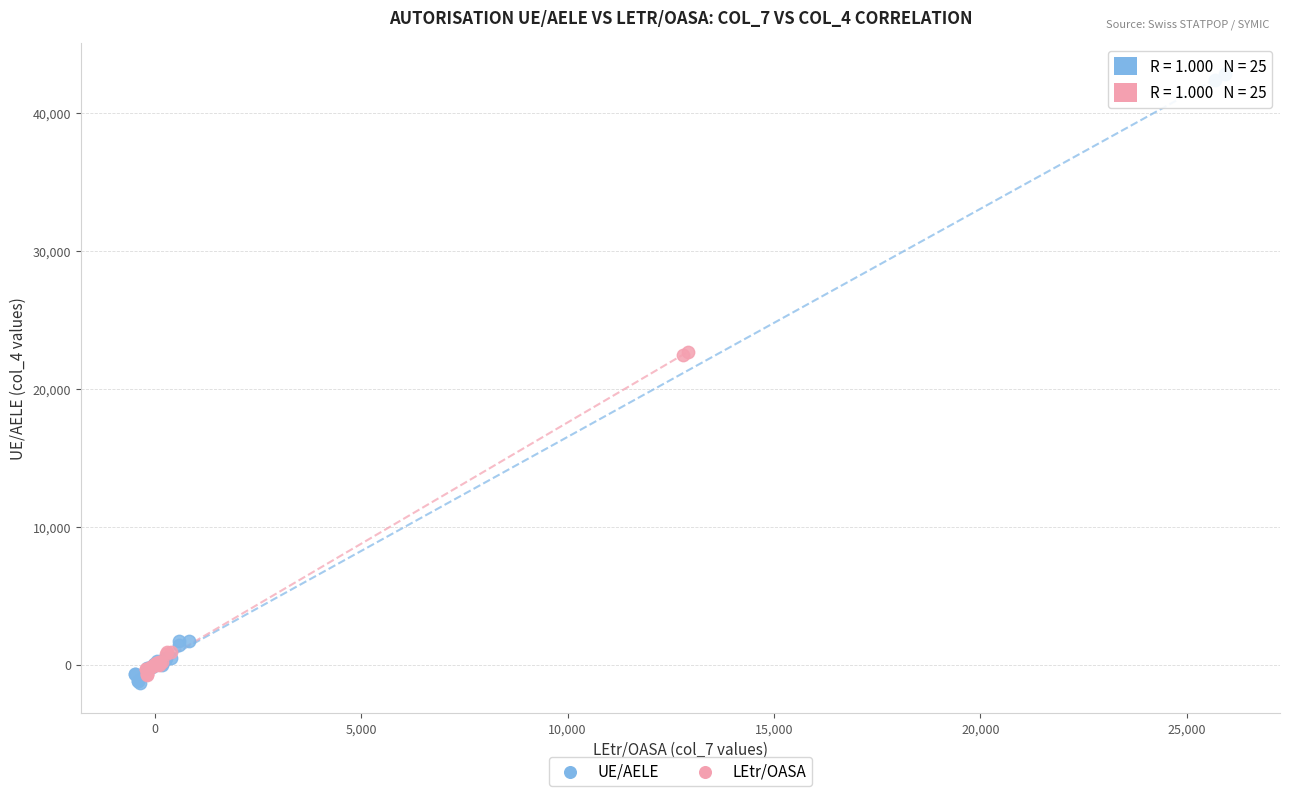

Which series has the largest Y range (max minus min)?

UE/AELE